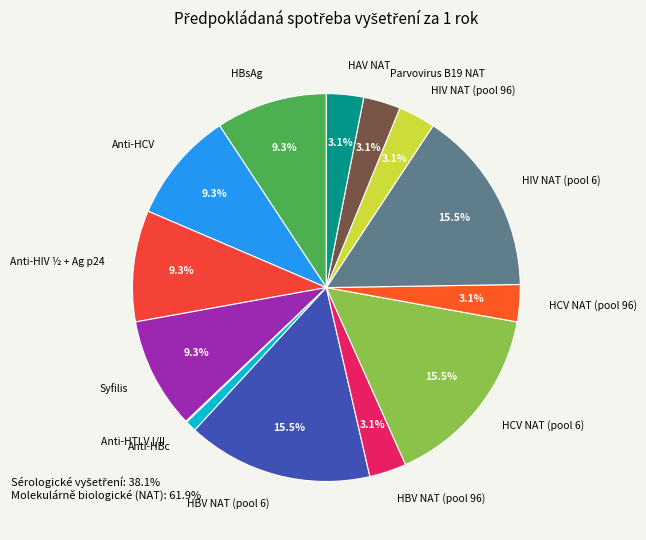

What portion of the pie excludes HBV NAT (pool 96)?

96.9%